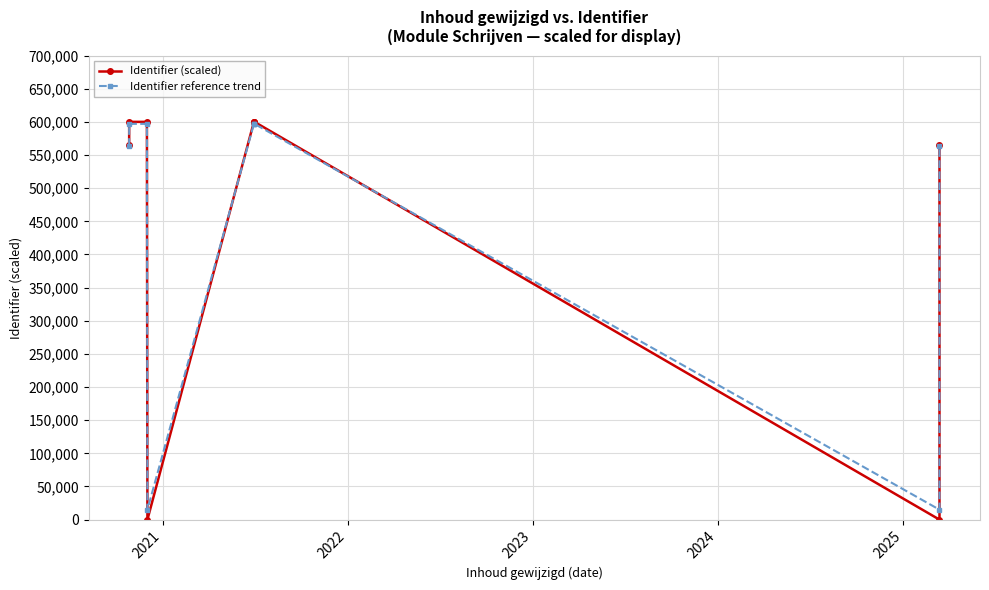

Which series ends up on top after the final intersection of Identifier (scaled) and Identifier reference trend?

Identifier (scaled)